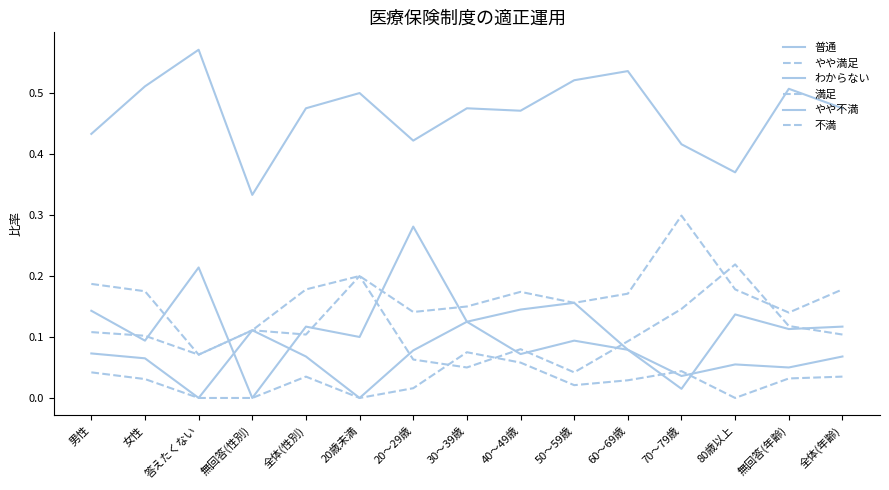

Between 30～39歳 and 全体(年齢), which series saw the biggest shift?

やや不満